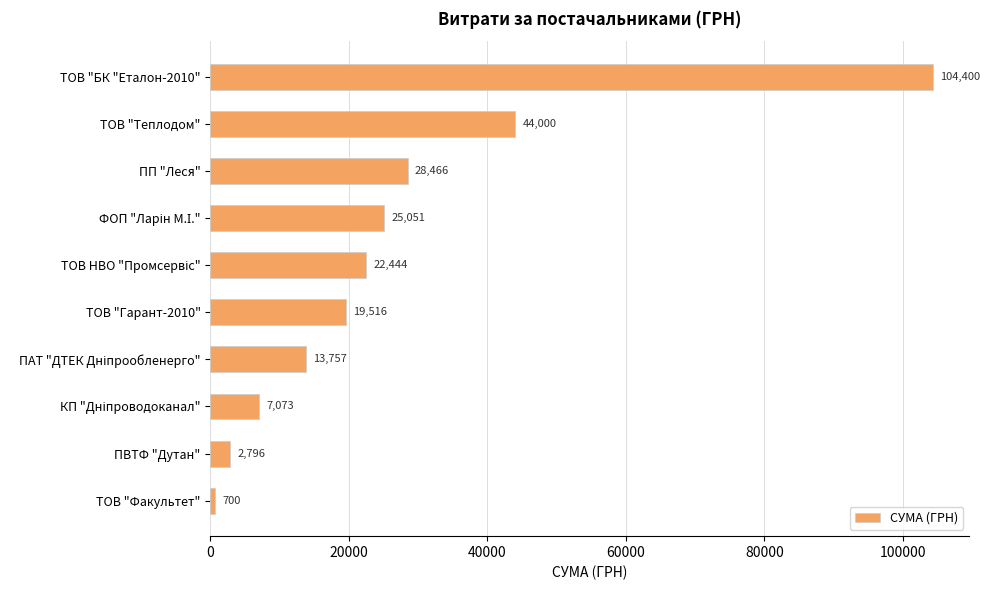

At which category does the chart reach its peak across all series?

ТОВ "БК "Еталон-2010"